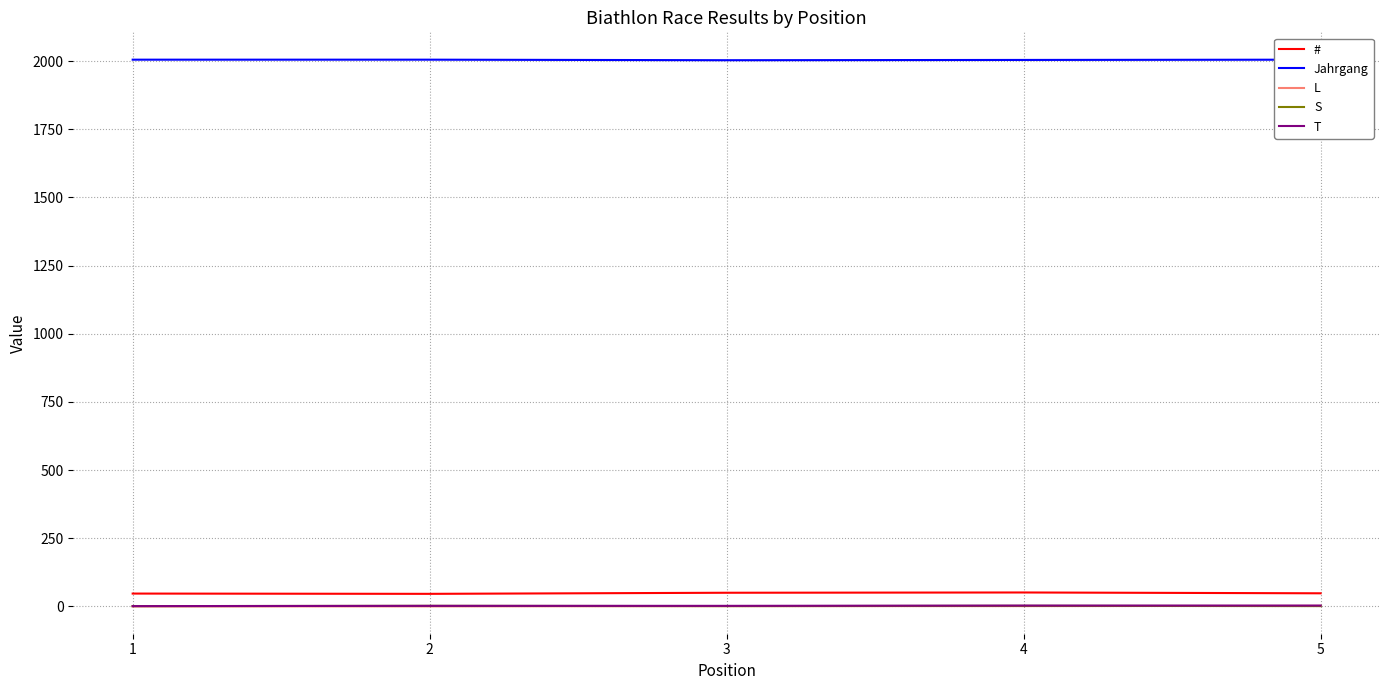

In S, how many points are higher than both neighbors (excluding endpoints)?

2